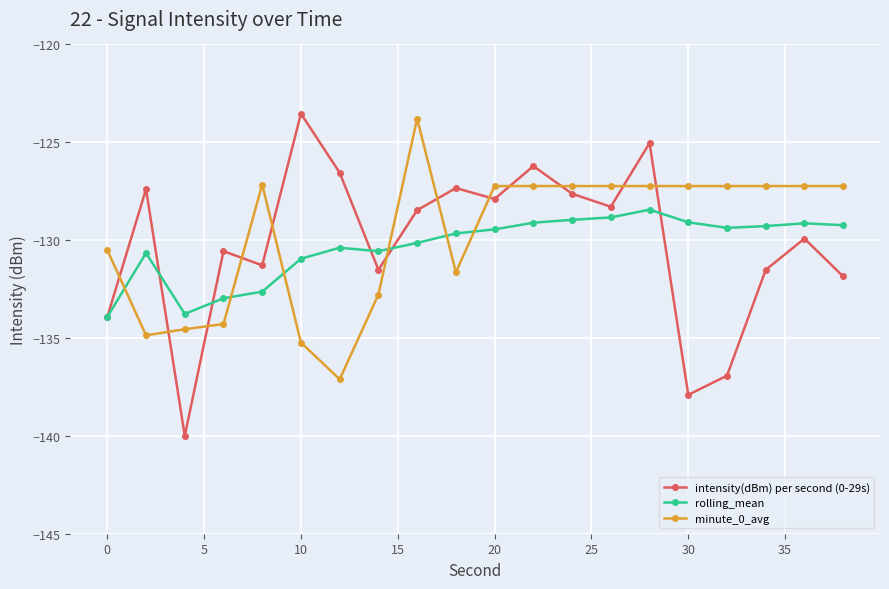

Which series has the widest spread of values?

intensity(dBm) per second (0-29s)